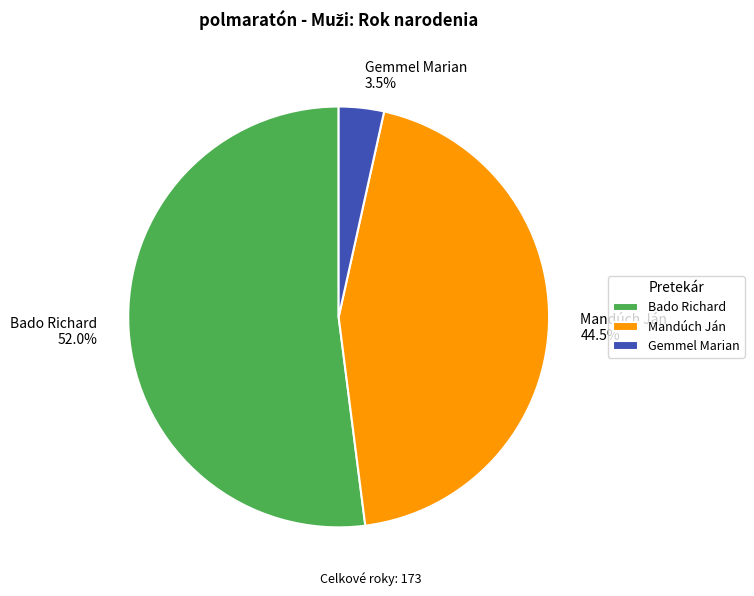

To the nearest percent, what is the difference between the Bado Richard and Mandúch Ján slice percentages?

8%